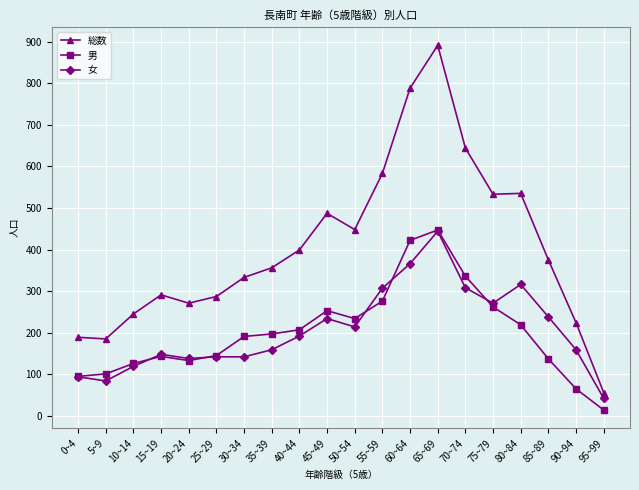

What are all the series names shown in the legend?

総数, 男, 女